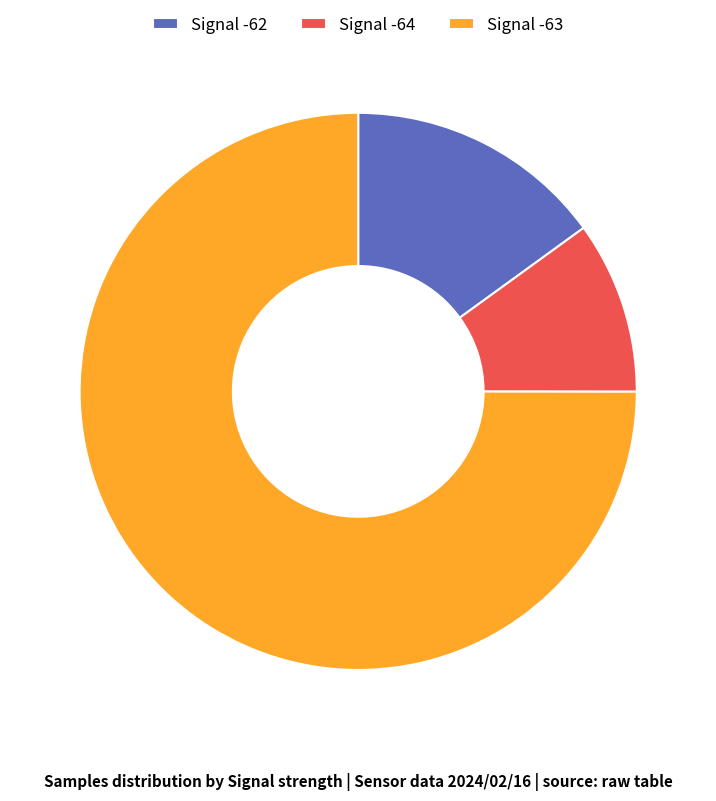

True or false: Signal -64 accounts for 21% of the total.

False